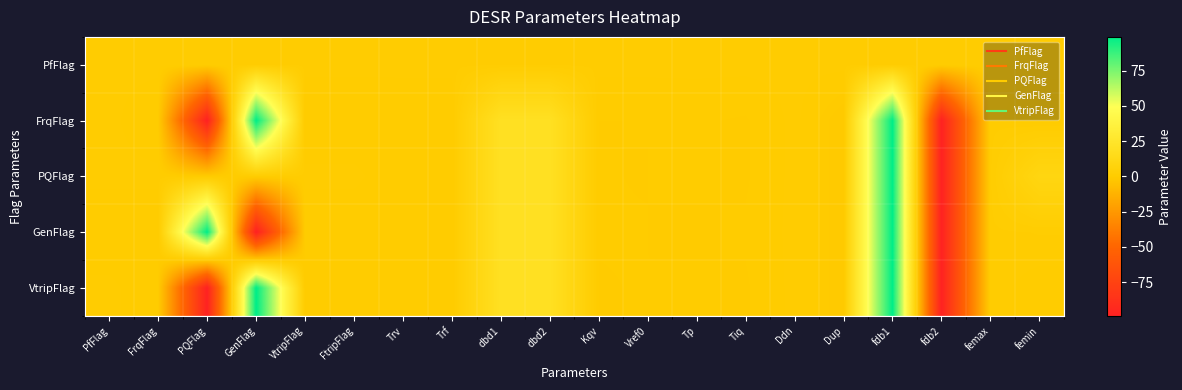

At which category is the sum across all series the highest?

fdb1